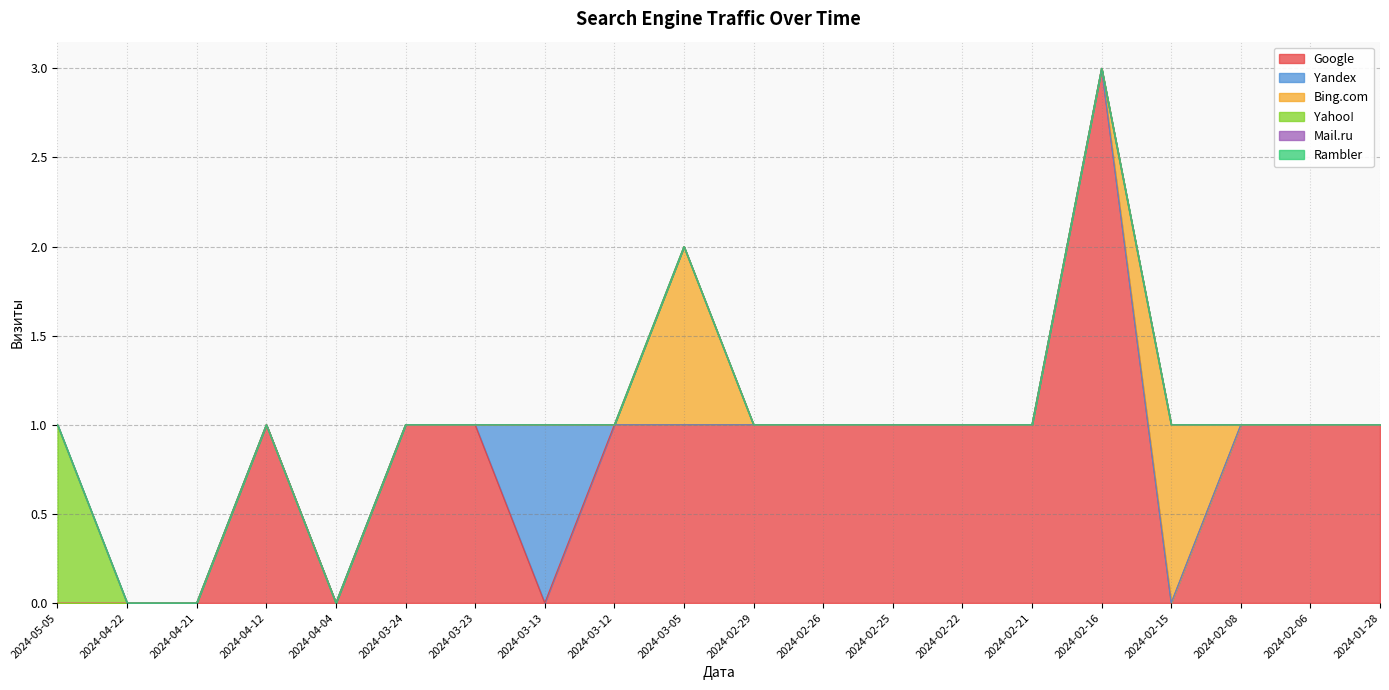

What is the sum of all Yahoo! values?

1